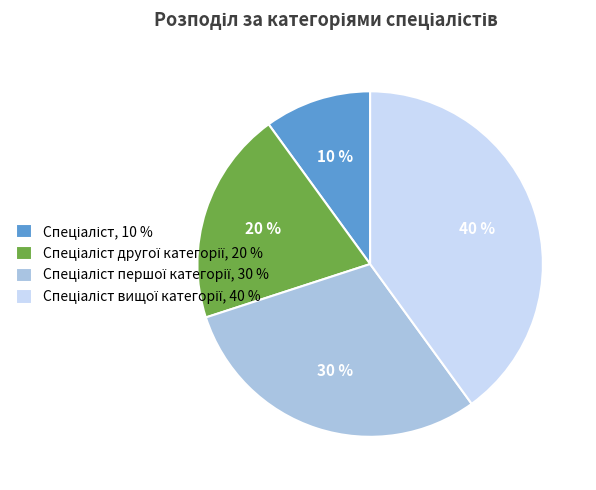

Does any single category account for the majority?

No